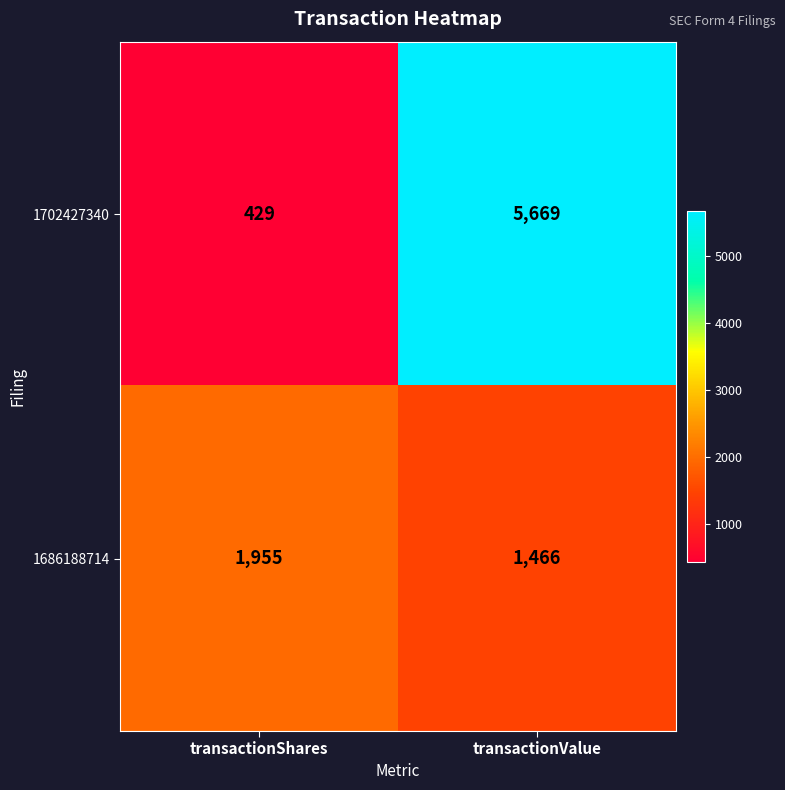

Reading left to right, transcribe all the data shown in this chart.

1702427340: 429	5669
1686188714: 1955	1466